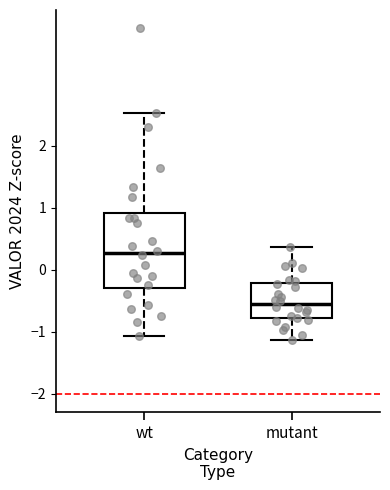

Where is the upper edge of the box for mutant on the y-axis? The values are not printed on the chart, so give them approximately, as read against the axis.

-0.2